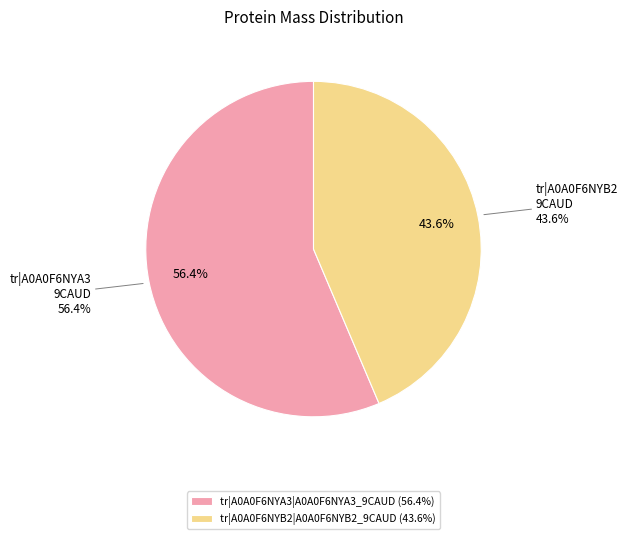

Does tr|A0A0F6NYB2|A0A0F6NYB2_9CAUD account for over 50% of the chart?

No